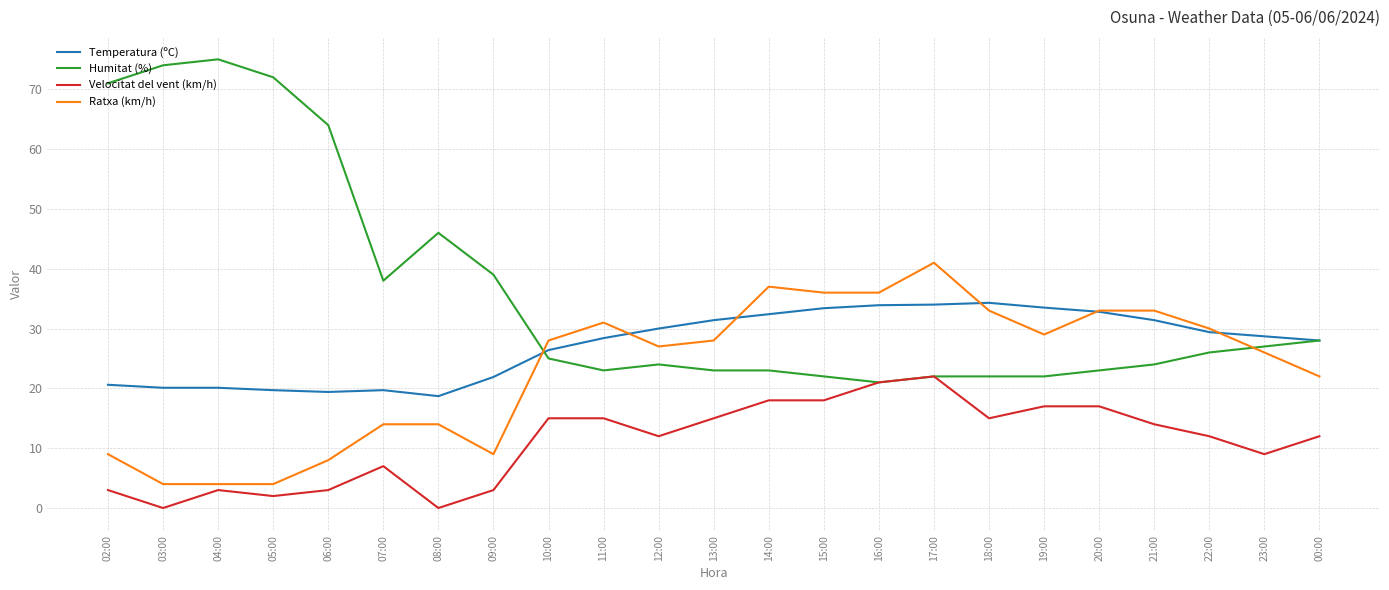

What is the sum of all Humitat (%) values?

834.0